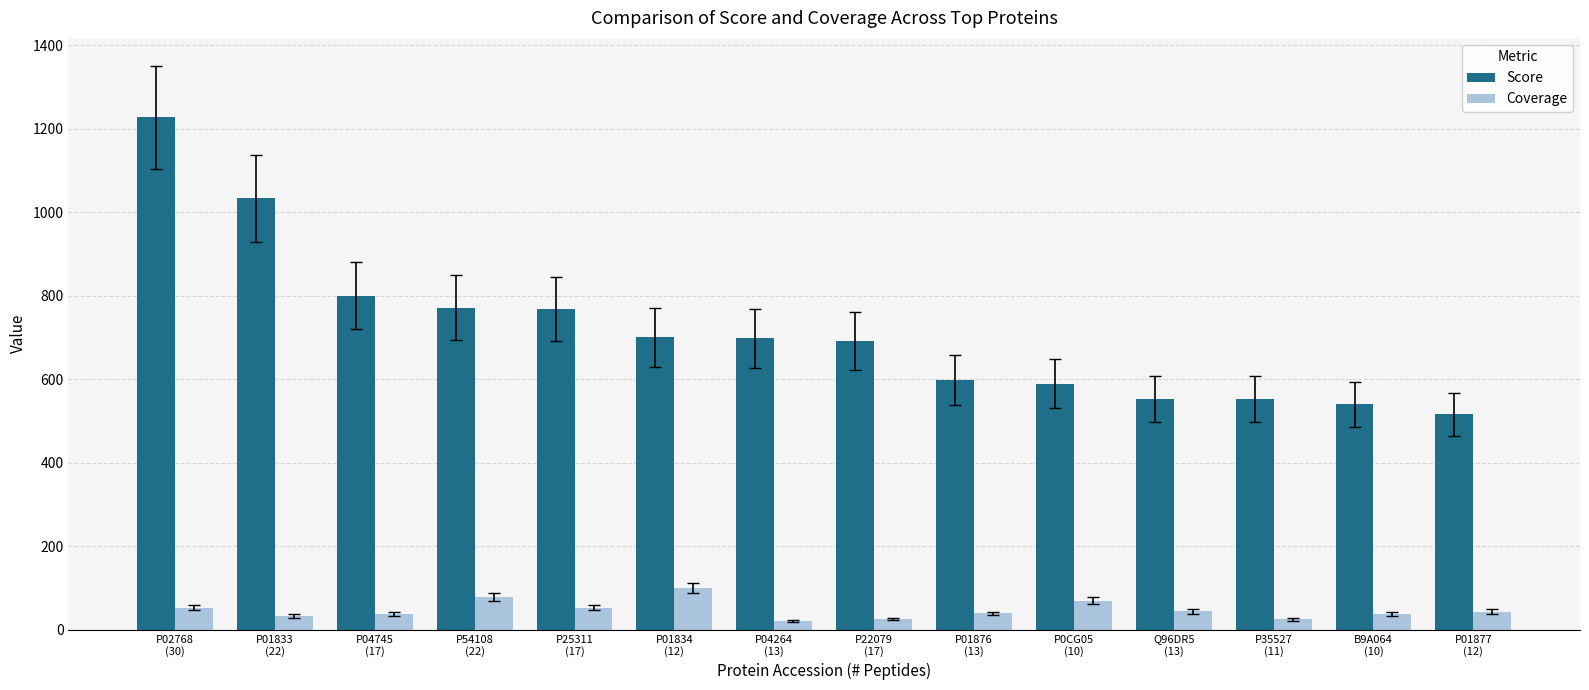

Are the bars horizontal?

No